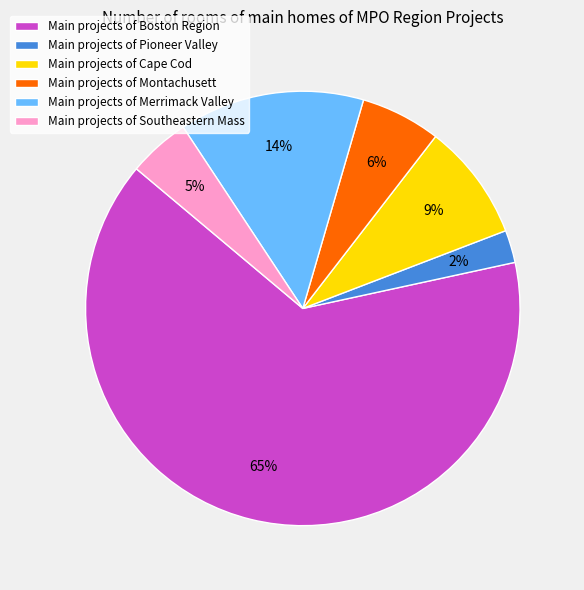

Combined, do Main projects of Montachusett and Main projects of Merrimack Valley account for over 50%?

No